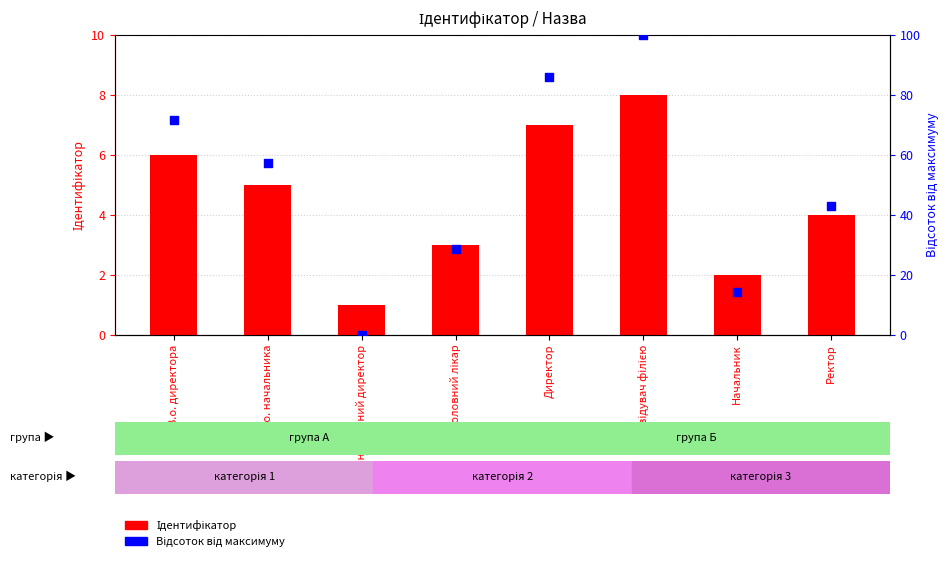

What is the total value across all series at Начальник?

16.3